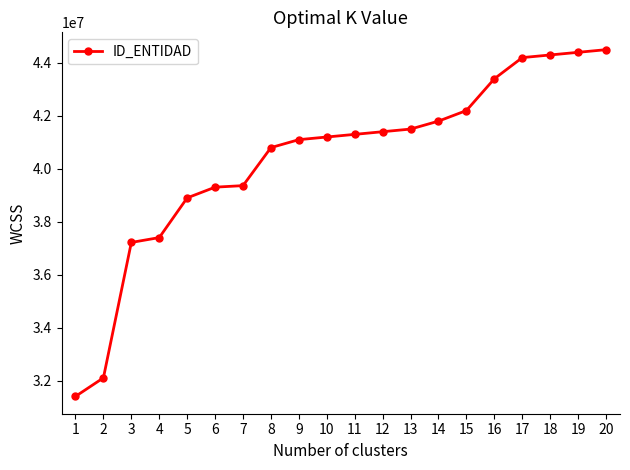

What is the greatest value displayed?

44500000